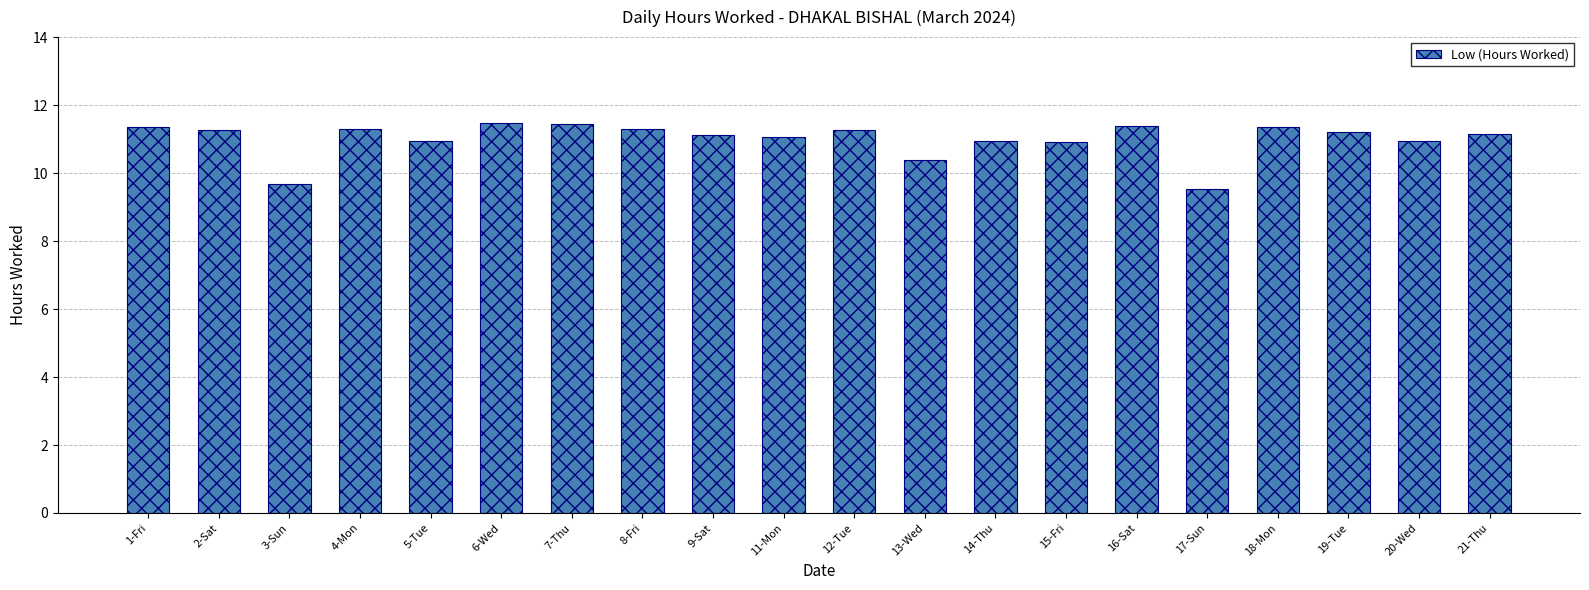

What is the smallest value displayed?

9.5